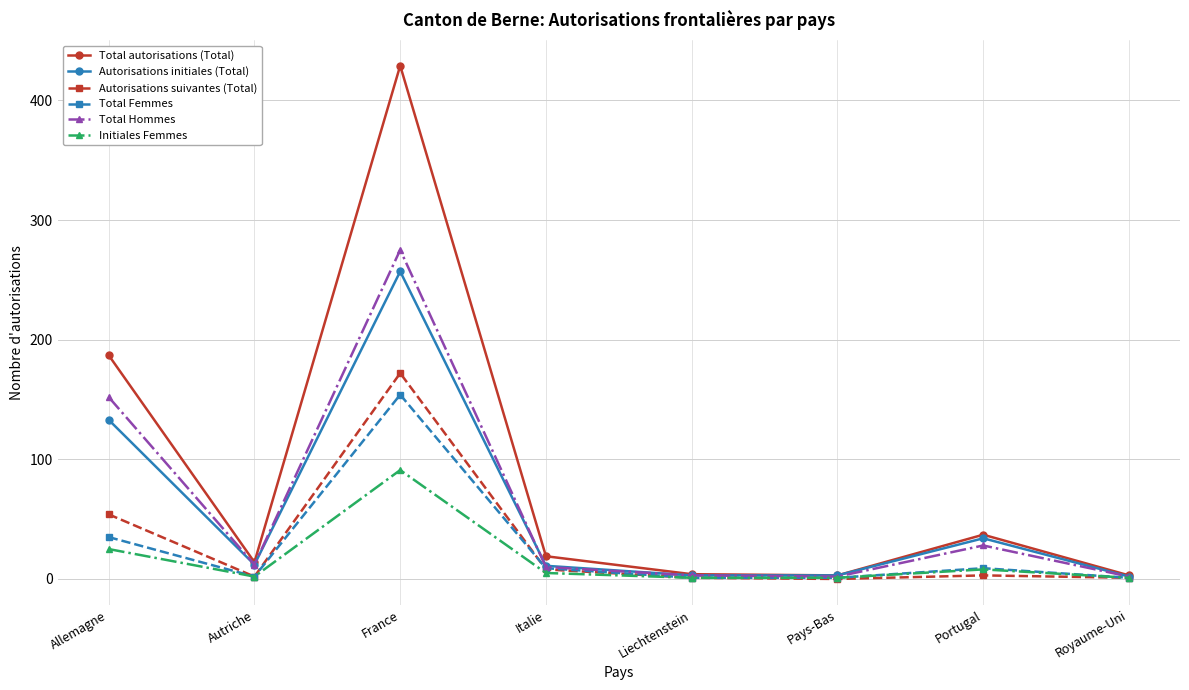

Is it true that Autorisations suivantes (Total) equals 172 at France?

True